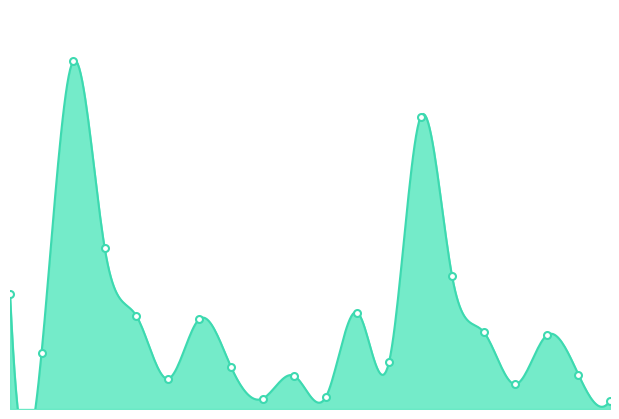

What is the ratio of the value at 30 to the value at 15?

0.4